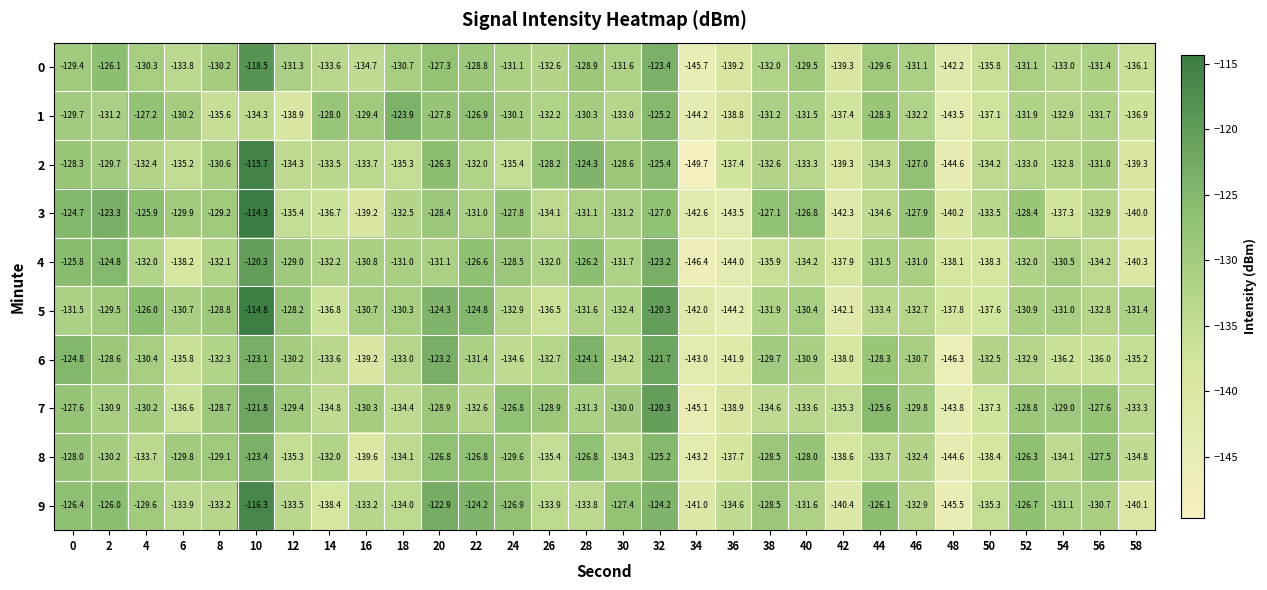

What is the difference between the 5 values at 58 and 12?

3.2